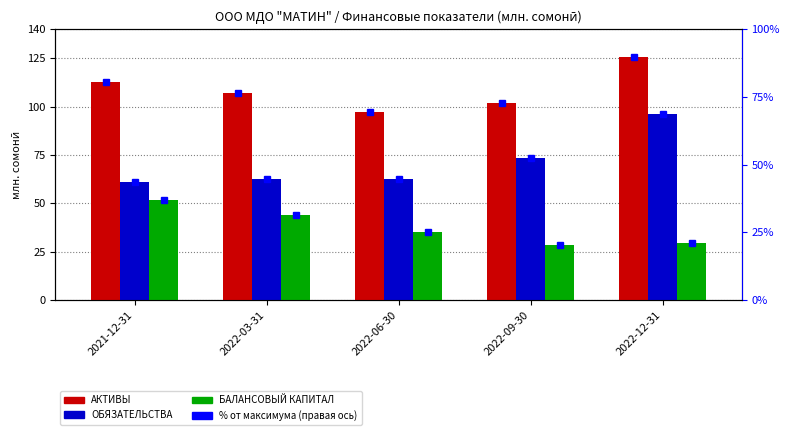

What value does the ОБЯЗАТЕЛЬСТВА series have at 2021-12-31?

60.8